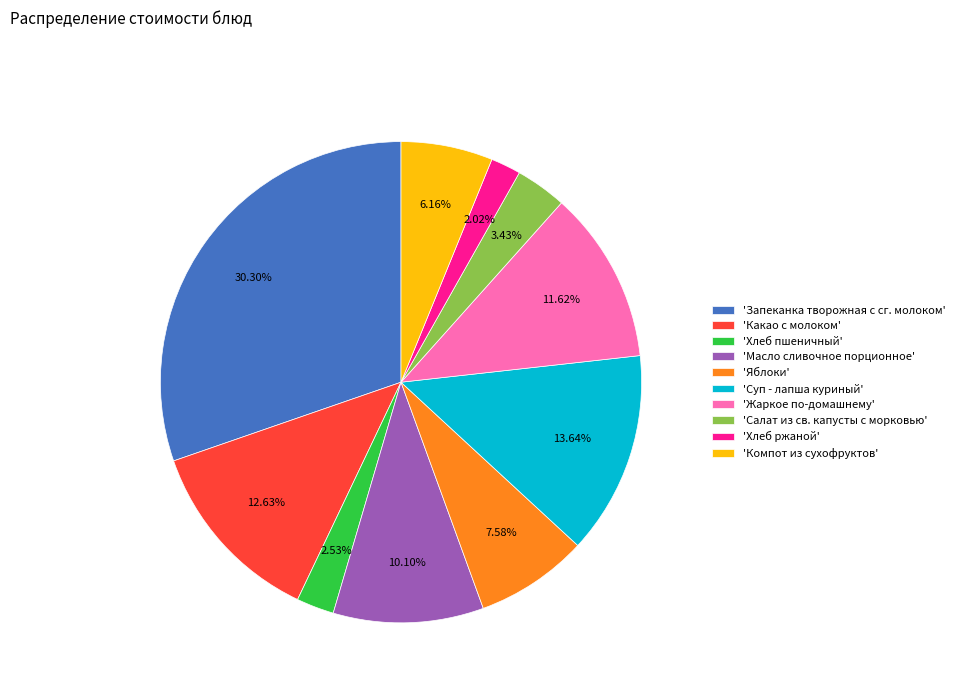

Rank the categories by value from lowest to highest.

'Хлеб ржаной', 'Хлеб пшеничный', 'Салат из св. капусты с морковью', 'Компот из сухофруктов', 'Яблоки', 'Масло сливочное порционное', 'Жаркое по-домашнему', 'Какао с молоком', 'Суп - лапша куриный', 'Запеканка творожная с сг. молоком'